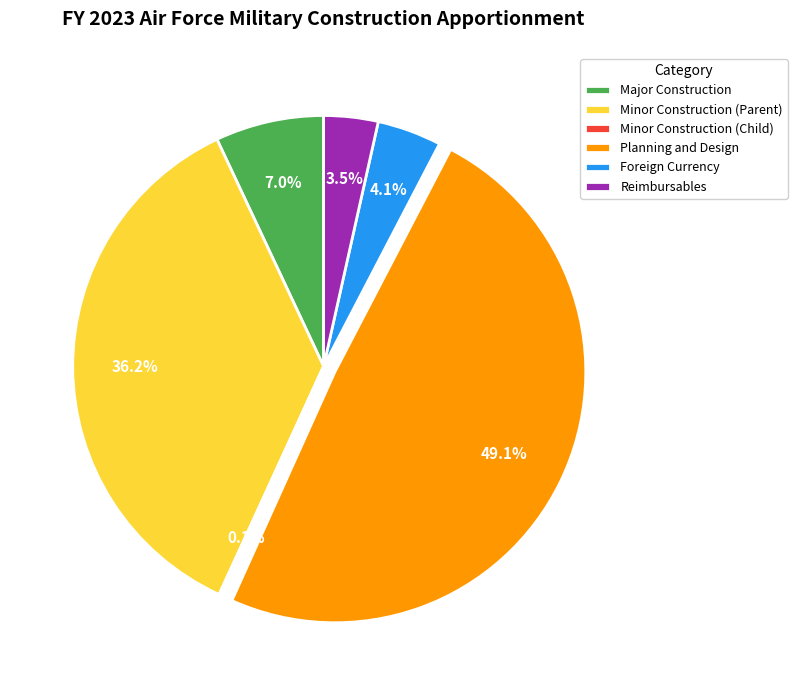

How much of the chart is everything except Planning and Design?

50.9%